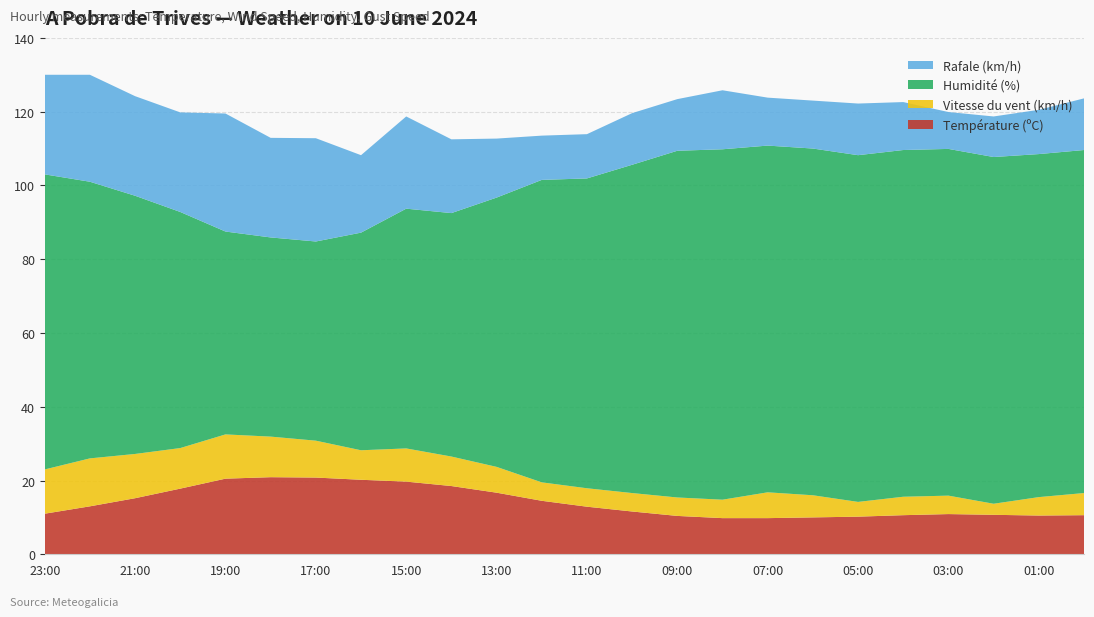

Reading right to left, what are all the values shown in this chart?

Température (ºC): 00:00=10.6	01:00=10.5	02:00=10.7	03:00=10.9	04:00=10.6	05:00=10.2	06:00=10.0	07:00=9.8	08:00=9.8	09:00=10.4	10:00=11.6	11:00=12.9	12:00=14.5	13:00=16.7	14:00=18.5	15:00=19.7	16:00=20.2	17:00=20.8	18:00=20.9	19:00=20.5	20:00=17.8	21:00=15.2	22:00=13.0	23:00=11.0
Vitesse du vent (km/h): 00:00=6.0	01:00=5.0	02:00=3.0	03:00=5.0	04:00=5.0	05:00=4.0	06:00=6.0	07:00=7.0	08:00=5.0	09:00=5.0	10:00=5.0	11:00=5.0	12:00=5.0	13:00=7.0	14:00=8.0	15:00=9.0	16:00=8.0	17:00=10.0	18:00=11.0	19:00=12.0	20:00=11.0	21:00=12.0	22:00=13.0	23:00=12.0
Humidité (%): 00:00=93.0	01:00=93.0	02:00=94.0	03:00=94.0	04:00=94.0	05:00=94.0	06:00=94.0	07:00=94.0	08:00=95.0	09:00=94.0	10:00=89.0	11:00=84.0	12:00=82.0	13:00=73.0	14:00=66.0	15:00=65.0	16:00=59.0	17:00=54.0	18:00=54.0	19:00=55.0	20:00=64.0	21:00=70.0	22:00=75.0	23:00=80.0
Rafale (km/h): 00:00=14.0	01:00=12.0	02:00=11.0	03:00=10.0	04:00=13.0	05:00=14.0	06:00=13.0	07:00=13.0	08:00=16.0	09:00=14.0	10:00=14.0	11:00=12.0	12:00=12.0	13:00=16.0	14:00=20.0	15:00=25.0	16:00=21.0	17:00=28.0	18:00=27.0	19:00=32.0	20:00=27.0	21:00=27.0	22:00=29.0	23:00=27.0